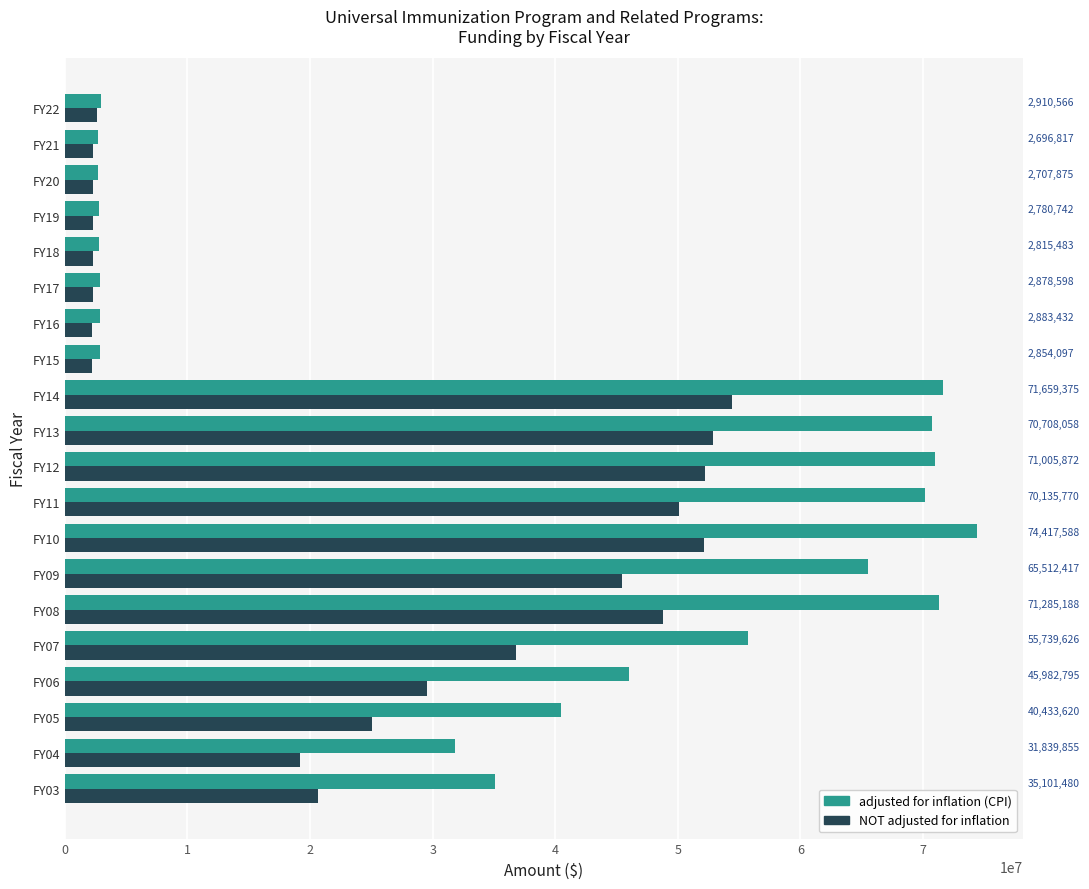

What is the sum of all NOT adjusted for inflation values?

505588809